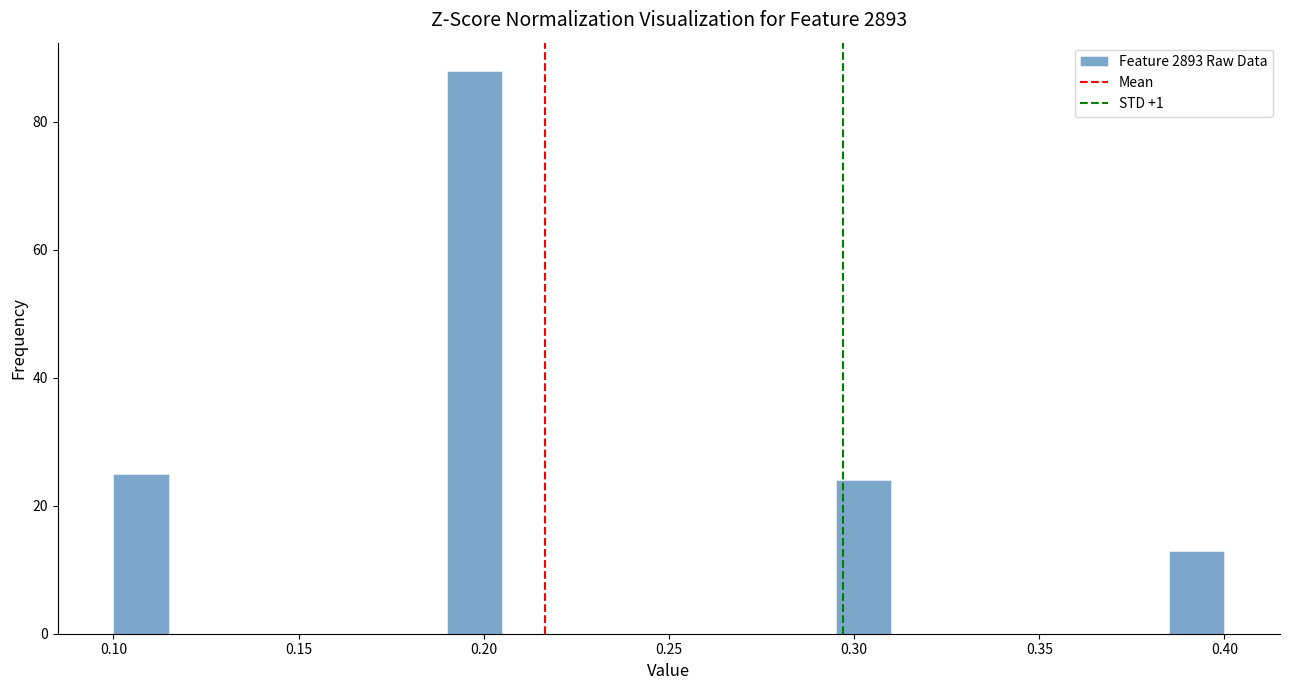

Read against the x-axis, roughly where is the centre of the tallest bar?

0.200